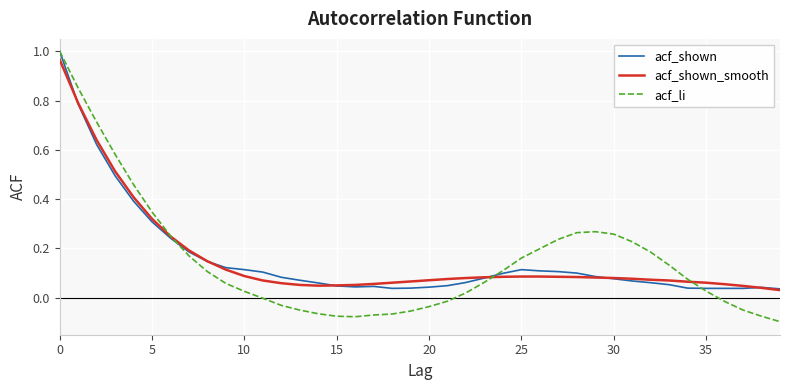

Which series has the widest spread of values?

acf_li